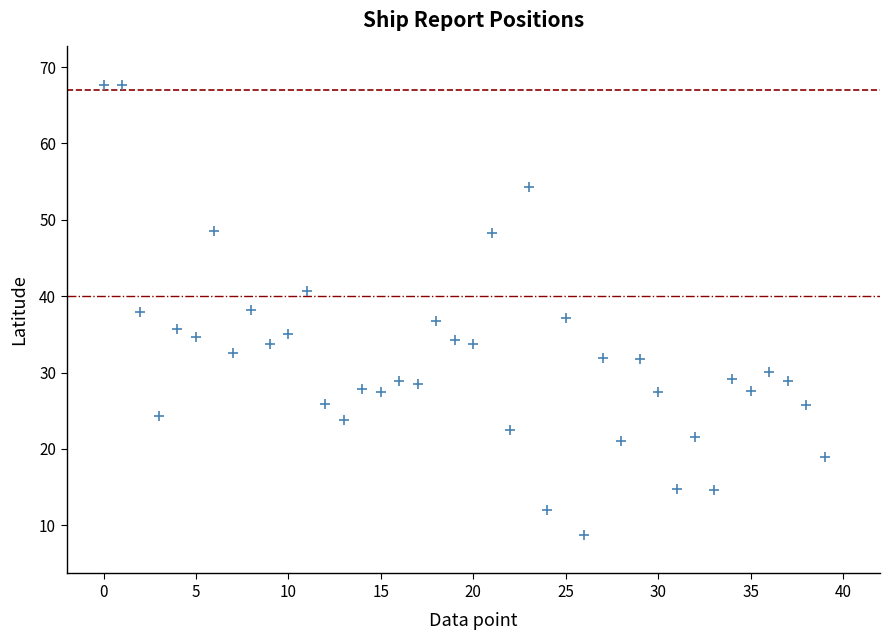

What is the range of Y values (max minus min)?

59.0